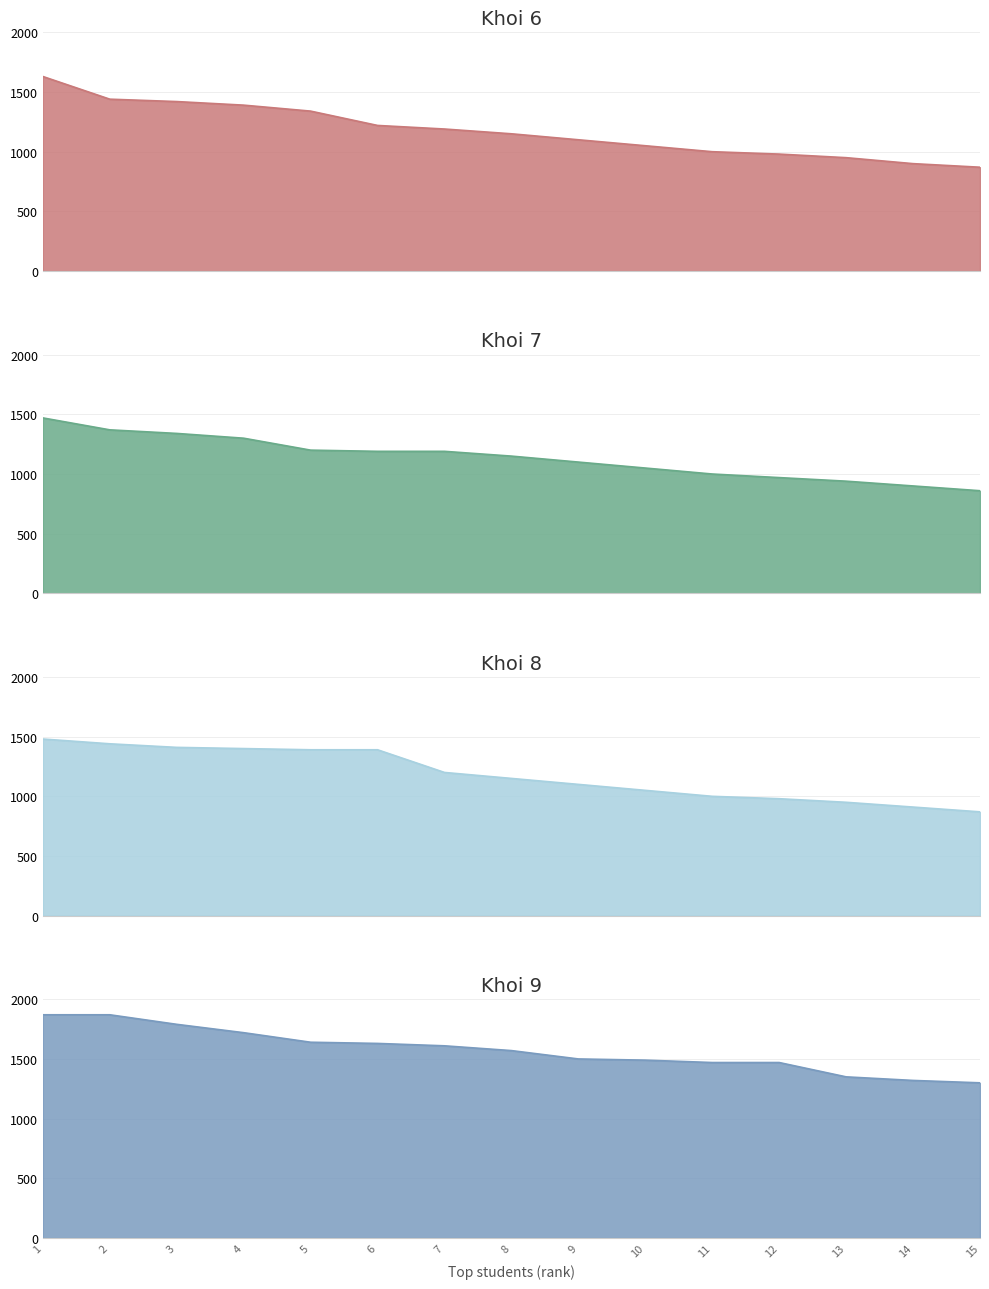

True or false: Khoi 7 has more than 1 points higher than both neighbors.

False